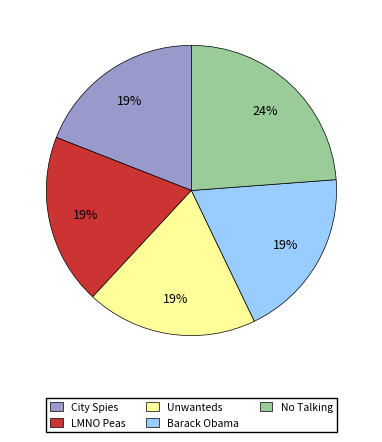

Combined, do Barack Obama and Unwanteds account for over 50%?

No